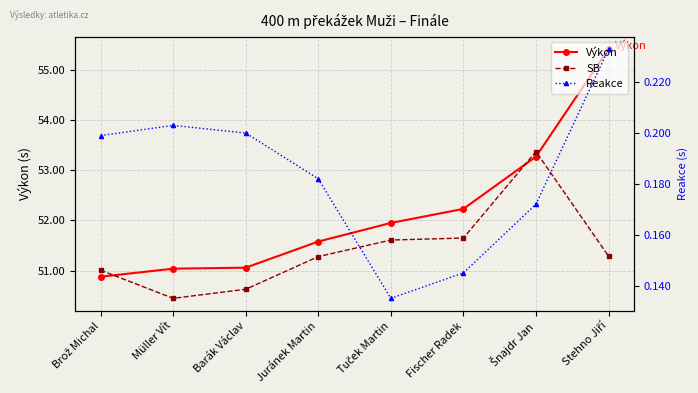

Does the chart have visible grid lines?

Yes